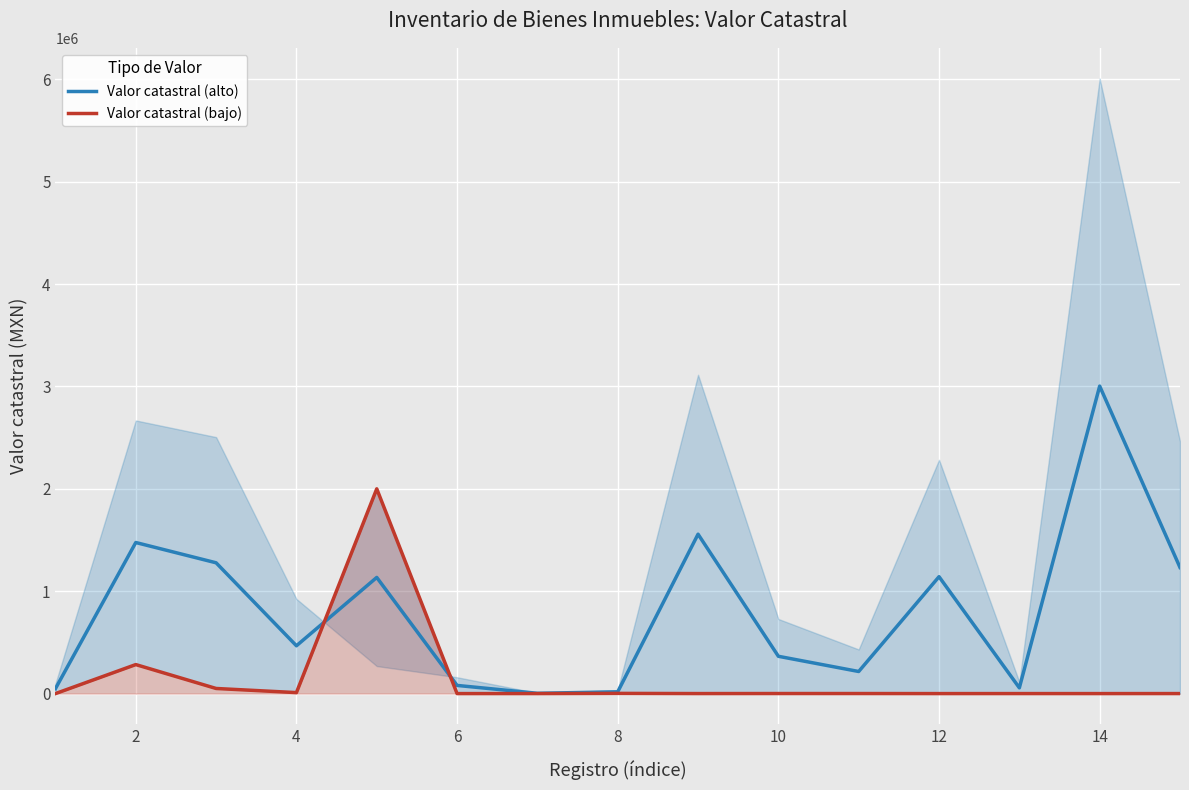

List the series in order of their overall mean, highest first.

Valor catastral (alto), Valor catastral (bajo)